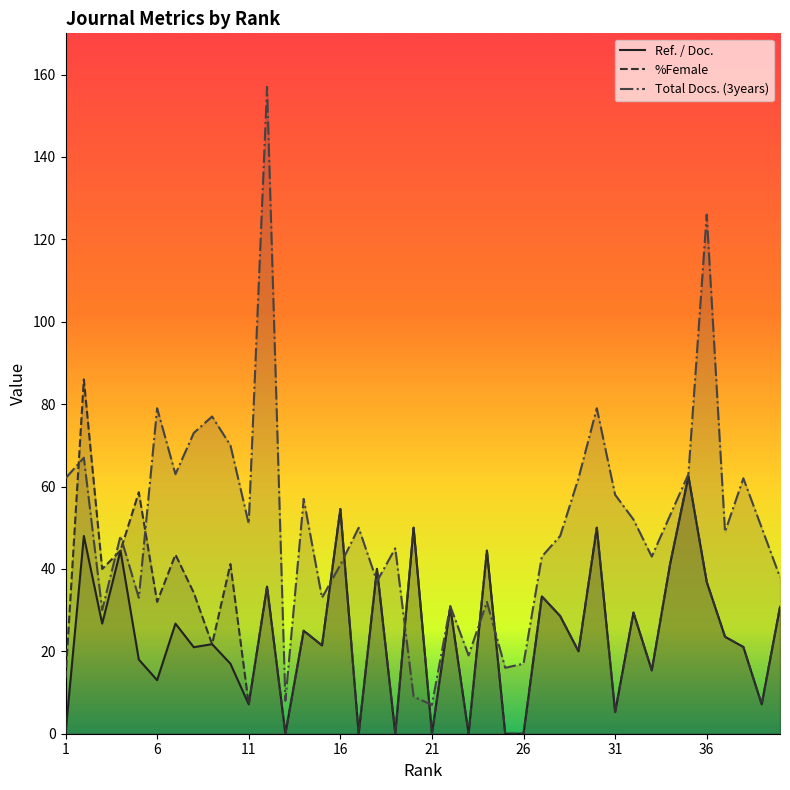

The %Female series shows 2.9 at 31. True or false?

False